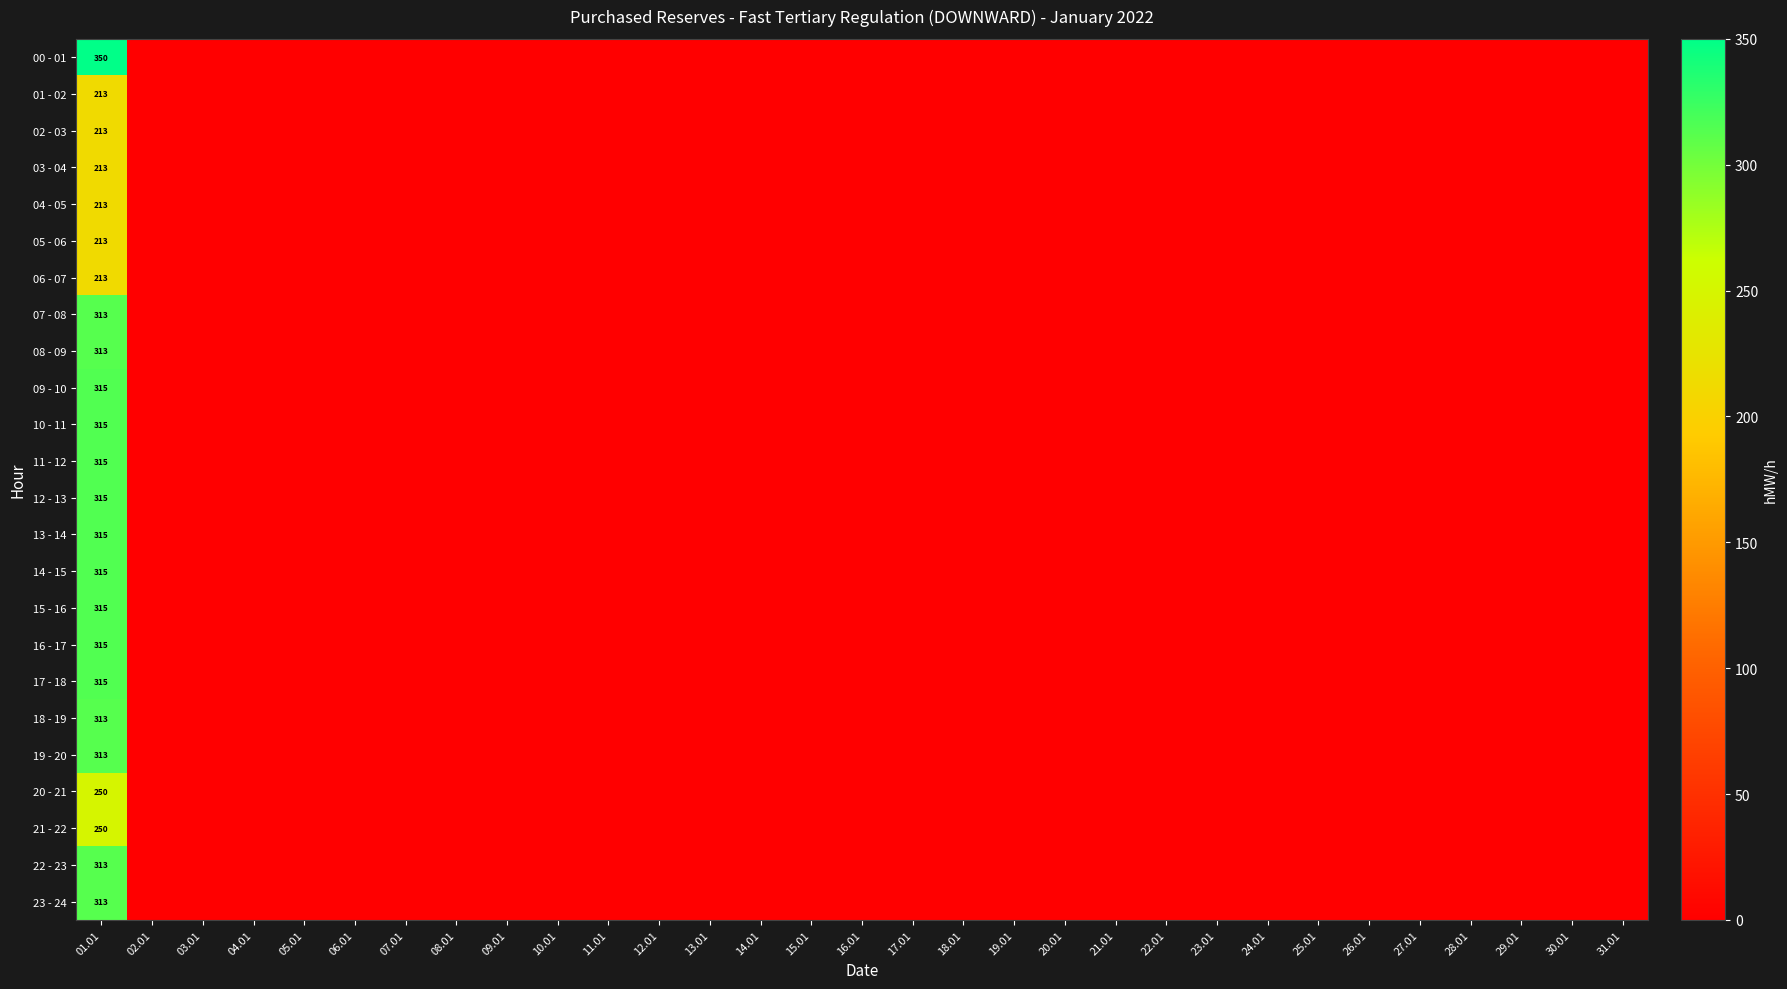

What is the spread (max minus min) of values at 01.01?

137